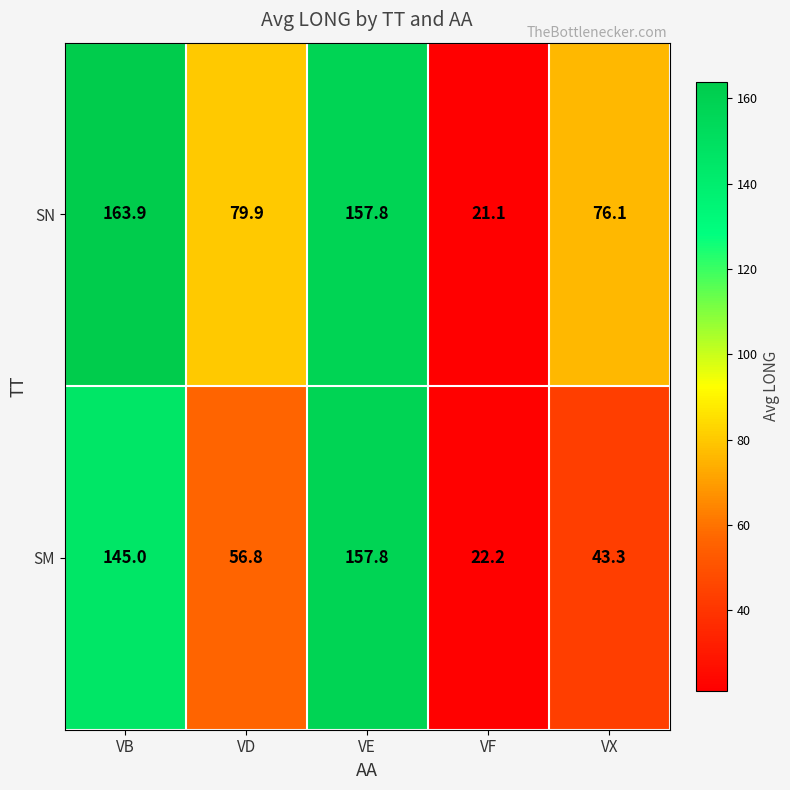

Which series changed the most between VB and VD?

SM